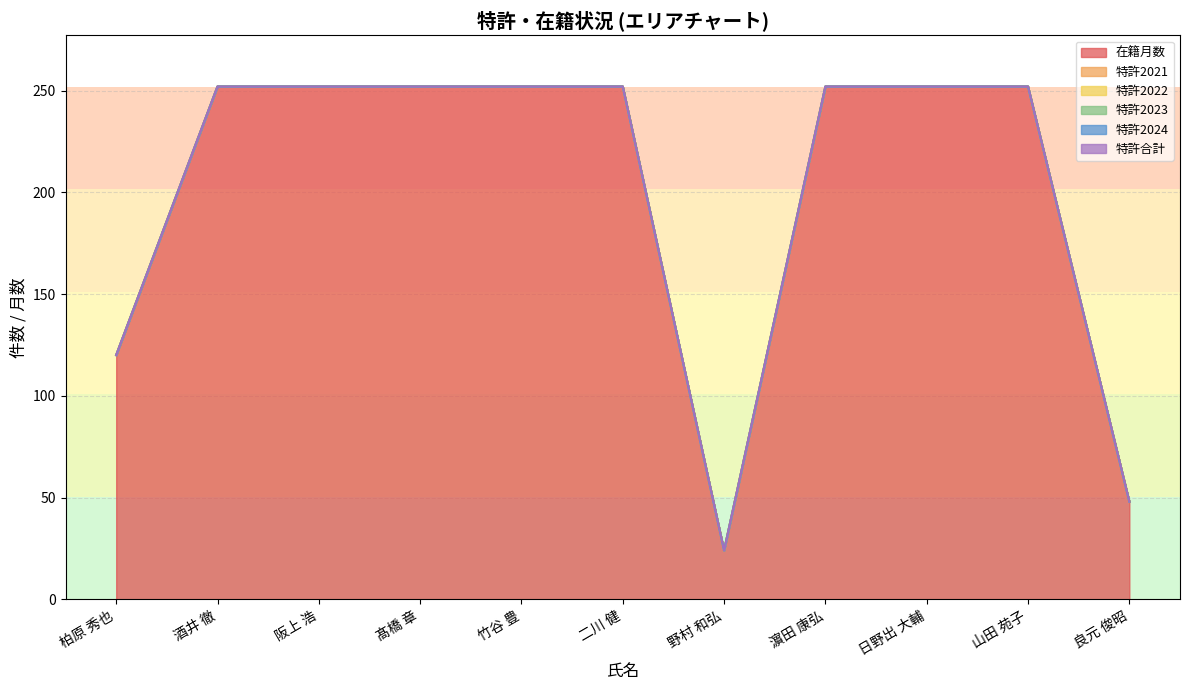

Rank the series by their maximum value, from lowest to highest.

特許2021, 特許2022, 特許2023, 特許2024, 特許合計, 在籍月数